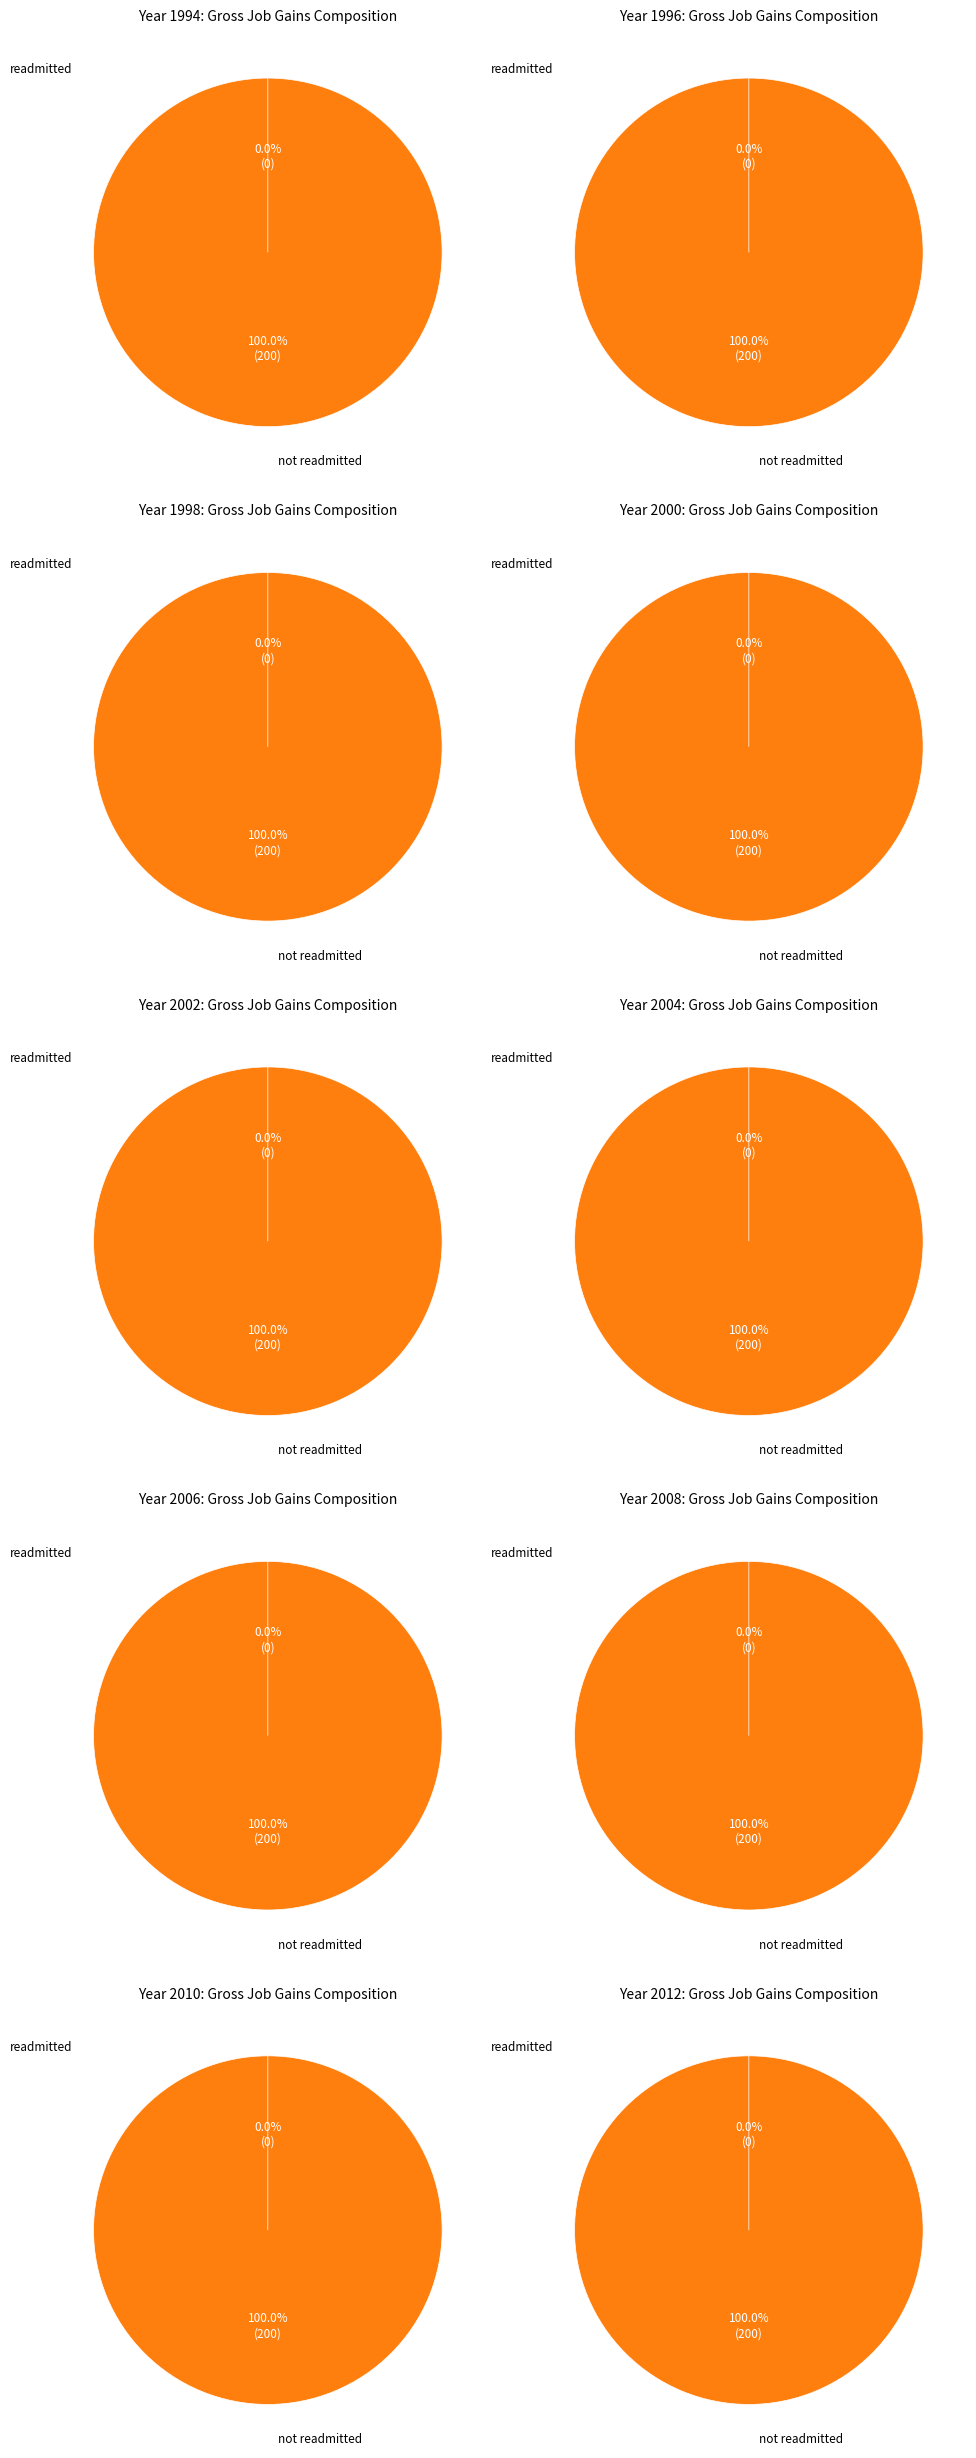

Count the number of slices in the pie.

10